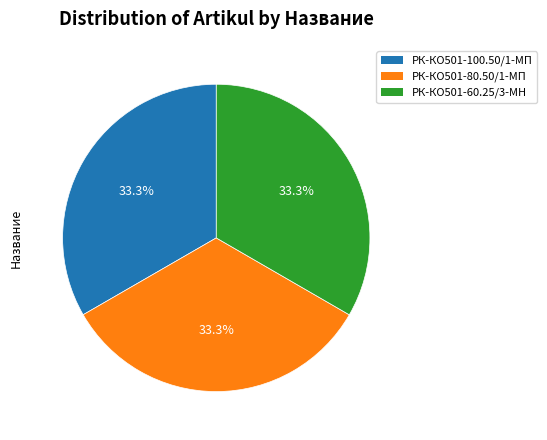

Does any single category account for the majority?

No